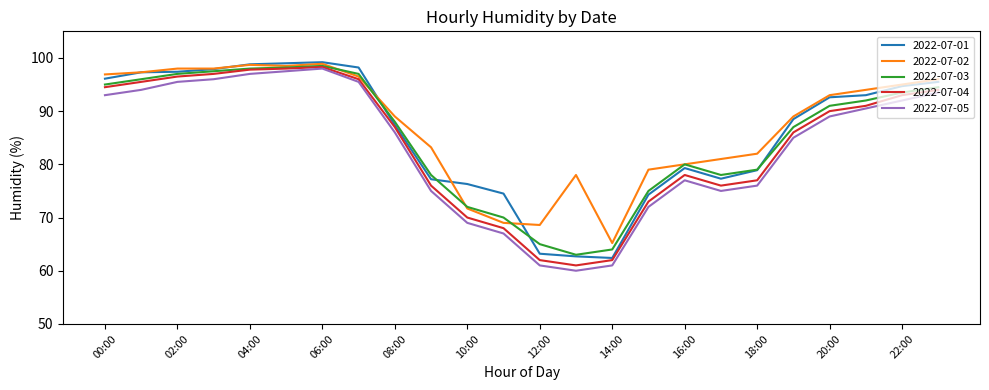

What is the highest value of the 2022-07-03 series?

98.5